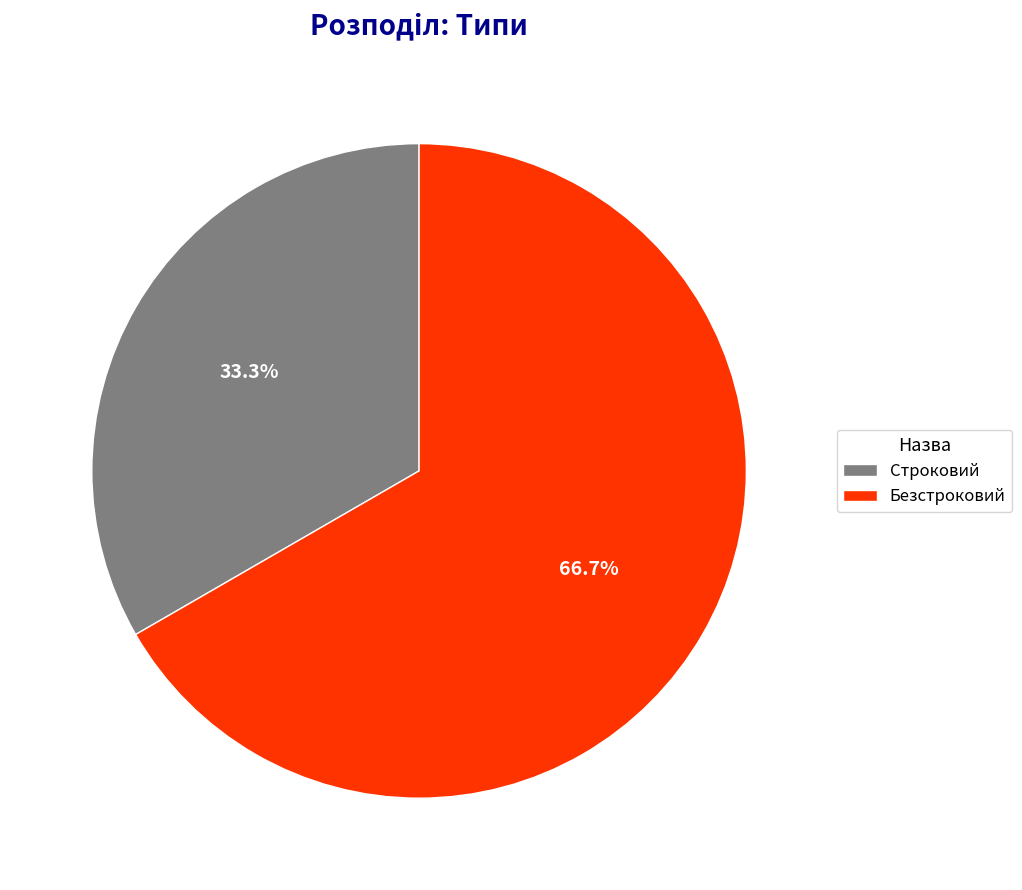

To the nearest percent, what percentage of the pie is Строковий?

33%